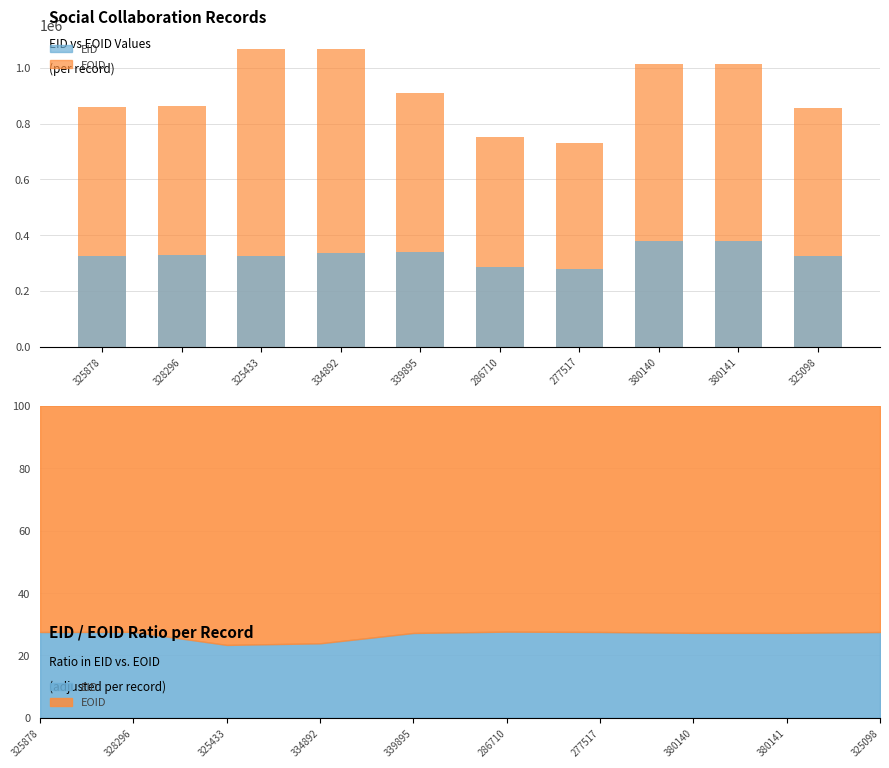

Is it true that EID equals 629517 at 380141?

False